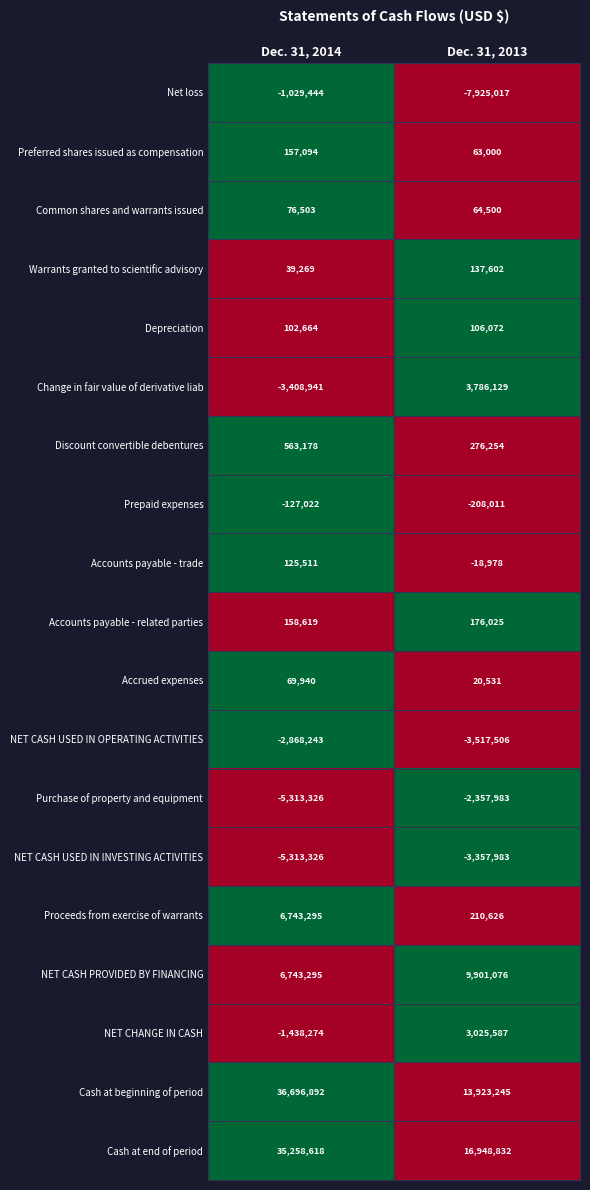

The value of Depreciation at Dec. 31, 2013 is 23111. True or false?

False